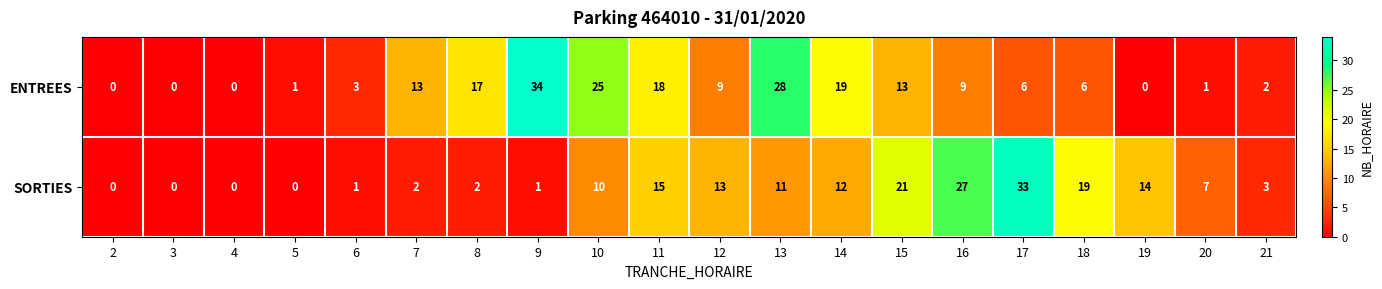

The value of SORTIES at 21 is 3. True or false?

True